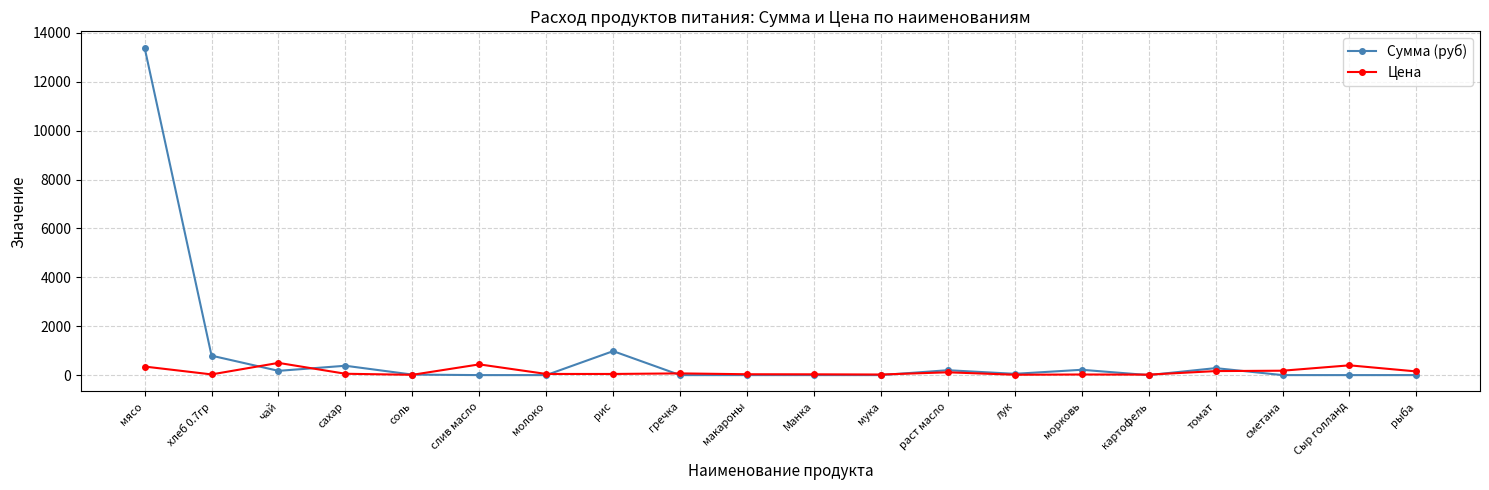

Which series has the widest spread of values?

Сумма (руб)